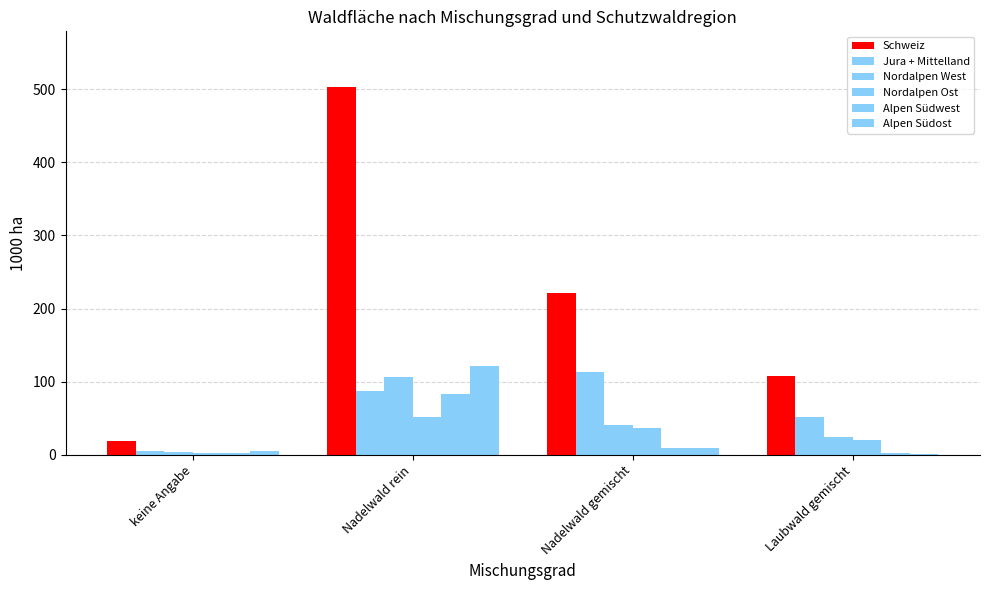

How many data points does each series have?

4